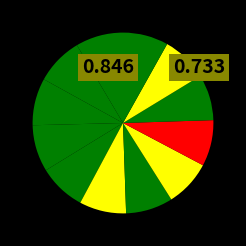

How many slices are in this pie chart?

12